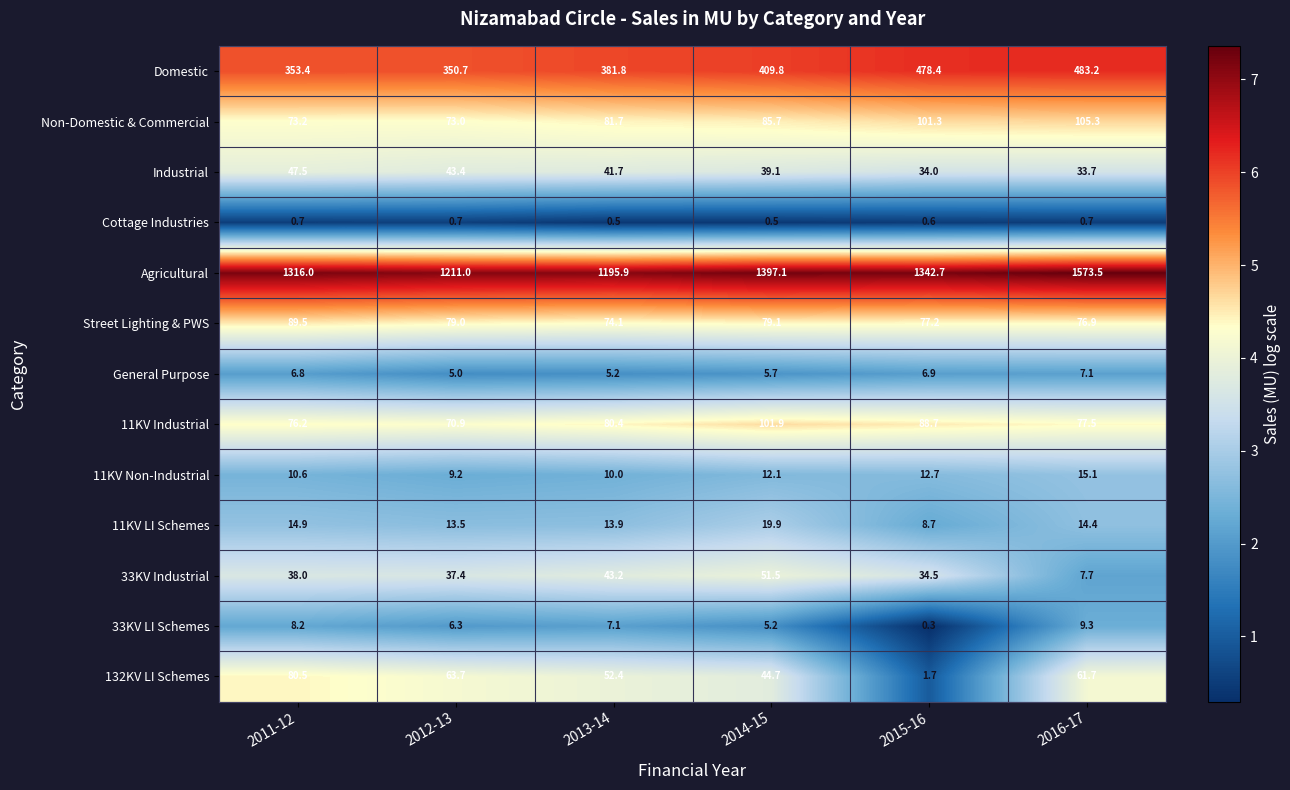

What is the difference between the highest and lowest values at 2015-16?

1342.4